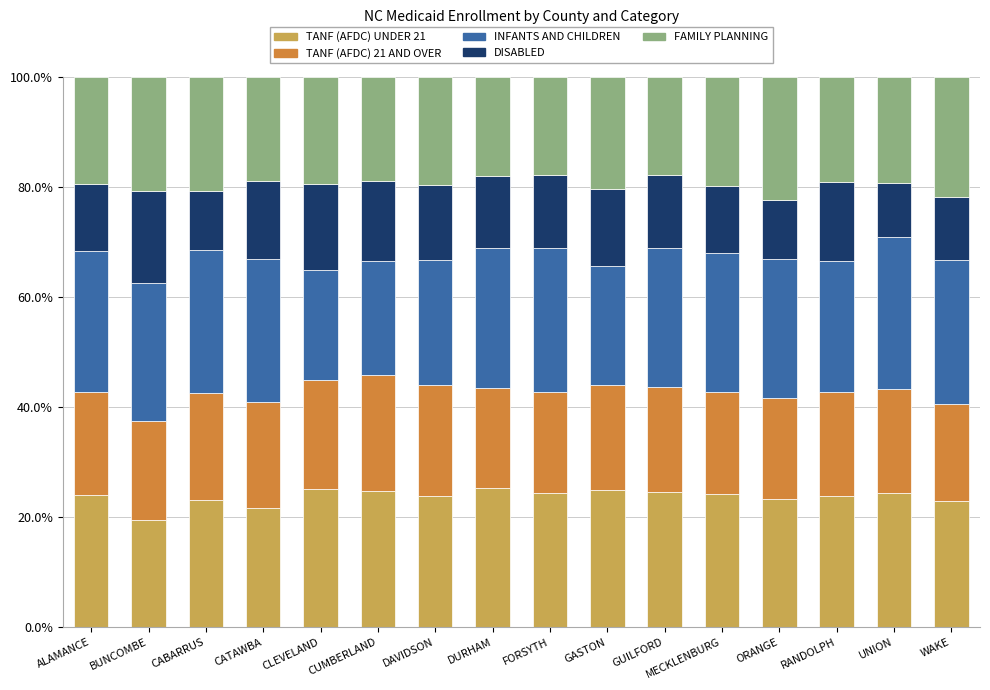

What is the total value across all series at FORSYTH?

100.0